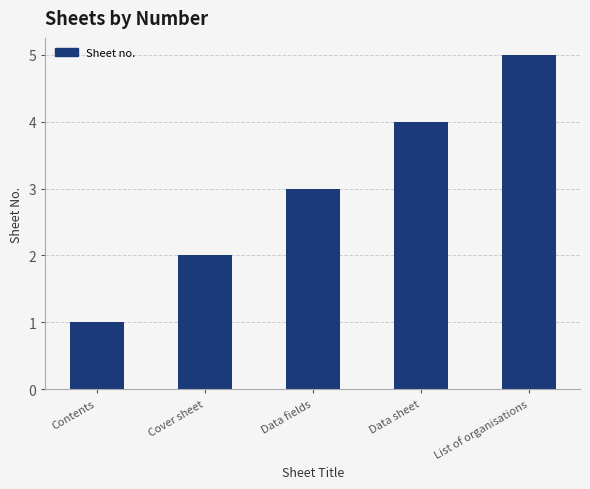

What value does the data have at Data fields?

3